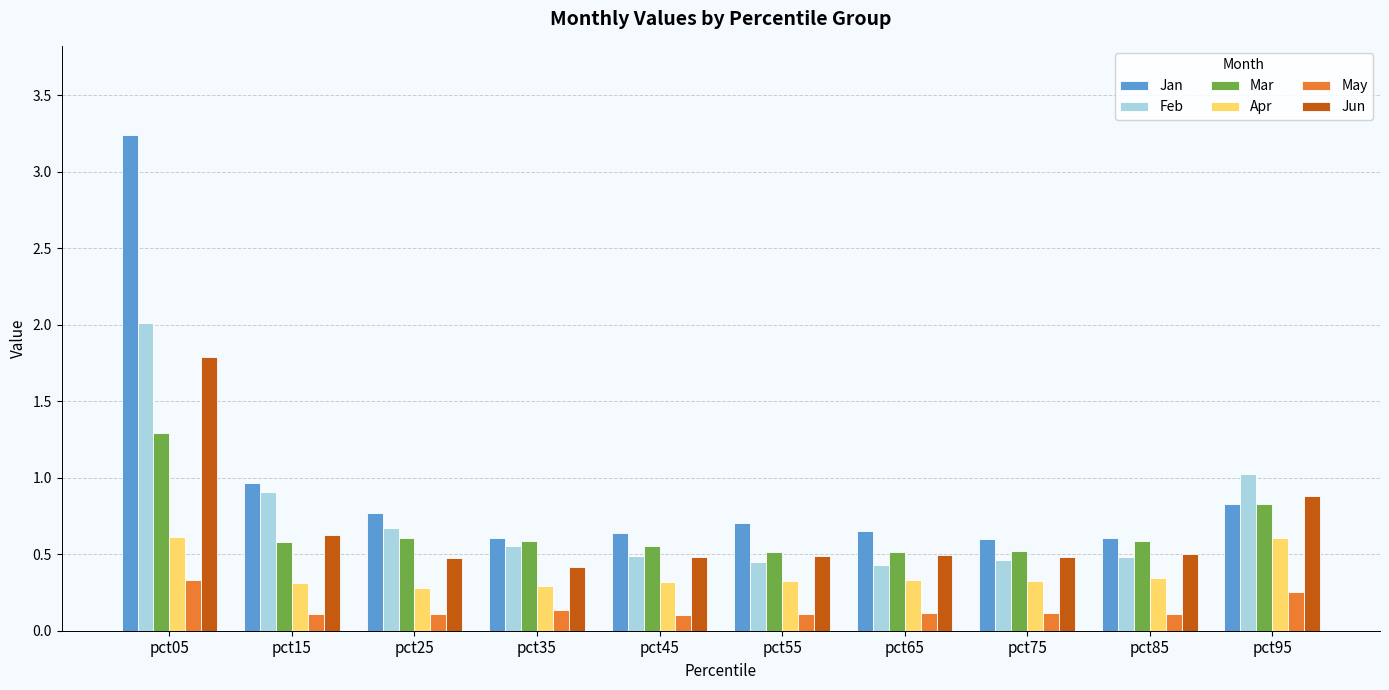

What is the difference between the Jan values at pct75 and pct05?

2.6